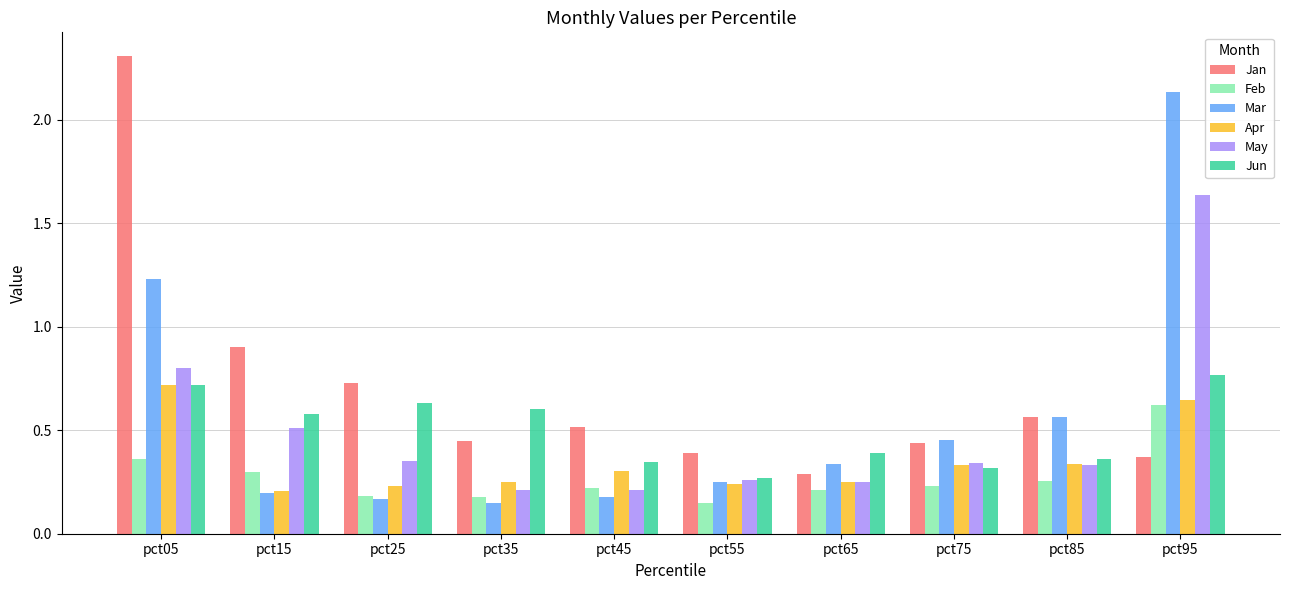

Which series changed the most between pct65 and pct85?

Jan